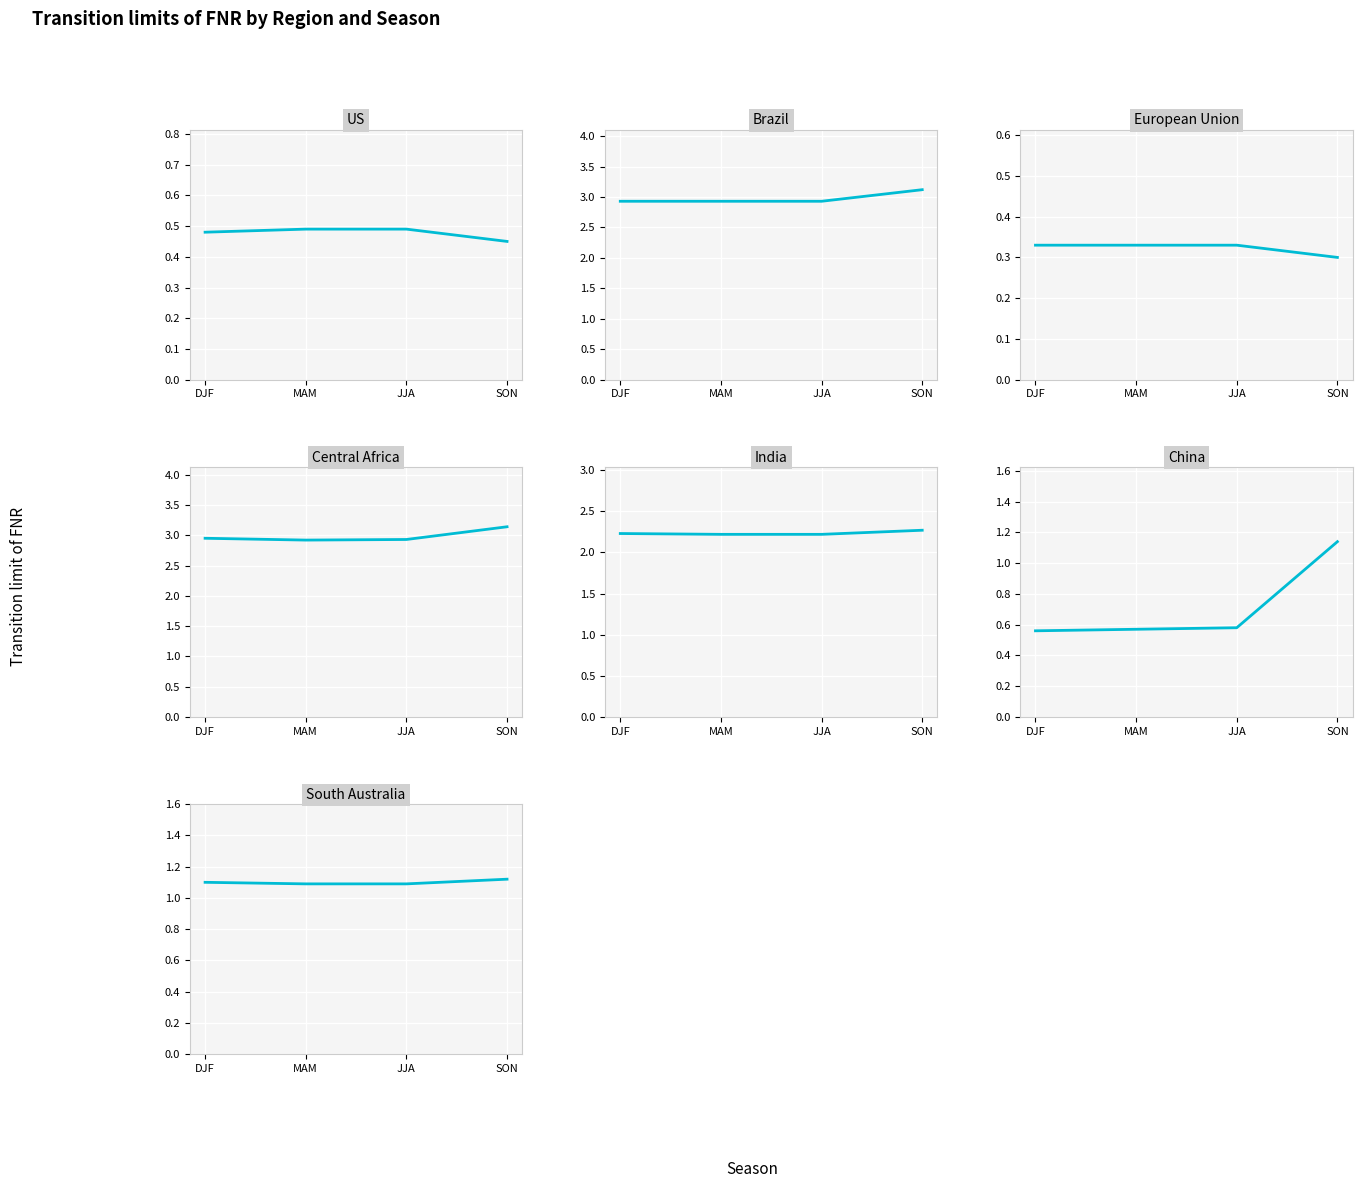

What is the difference between the maximum and minimum values in the MAM series?

2.6